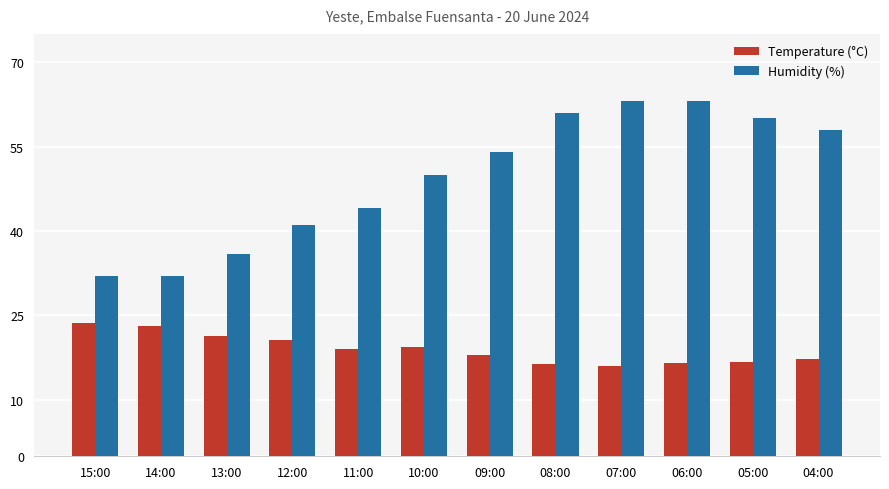

The Humidity (%) series shows 15.8 at 11:00. True or false?

False